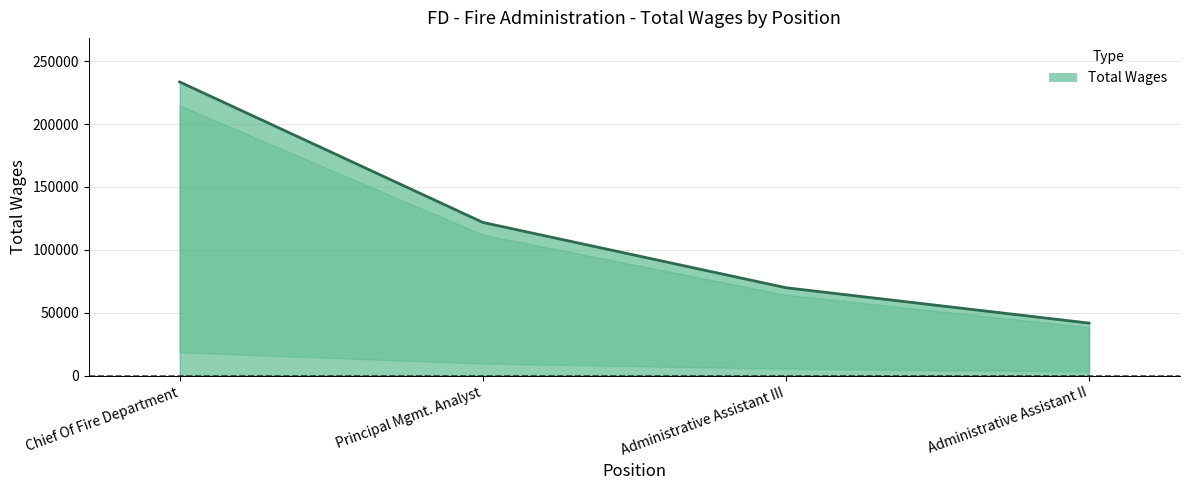

Which category has the highest value across all series?

Chief Of Fire Department